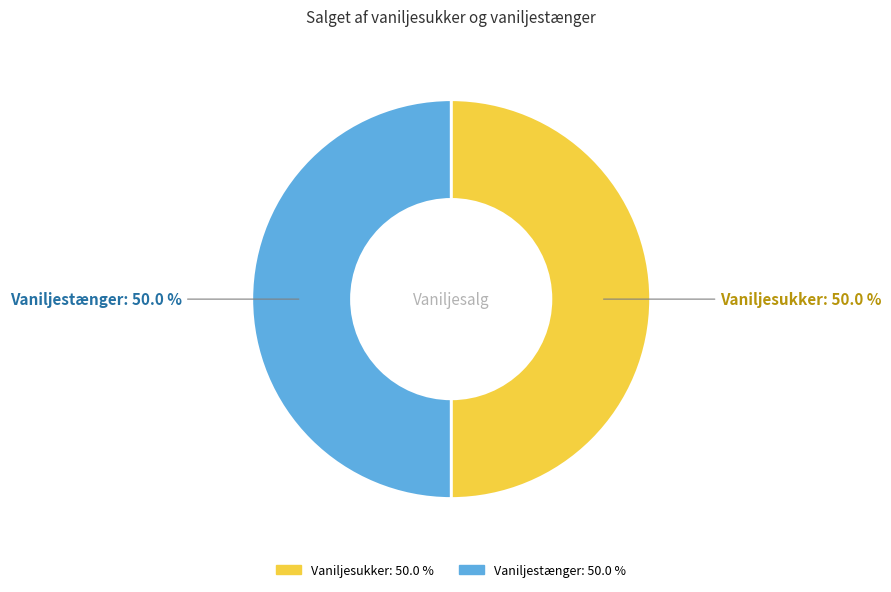

To the nearest percent, what is the difference between the largest and smallest slice percentages?

0%